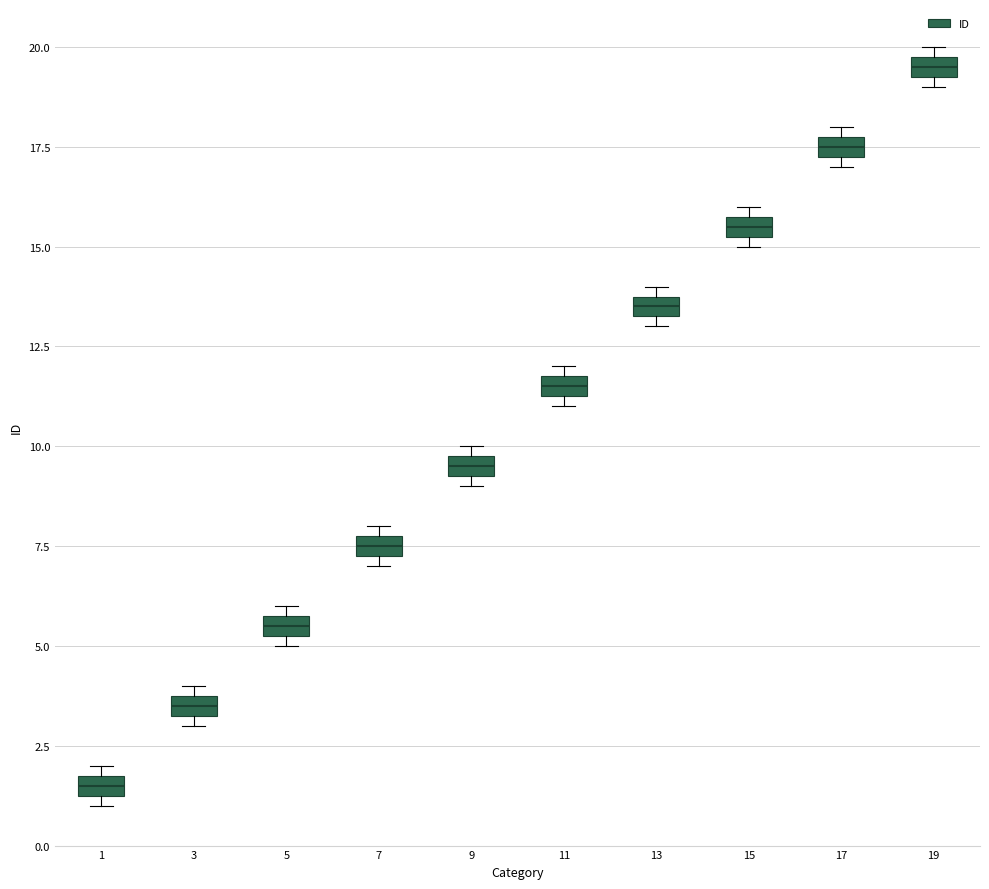

Where is the lower edge of the box at x = 1 on the y-axis? The values are not printed on the chart, so give them approximately, as read against the axis.

1.5